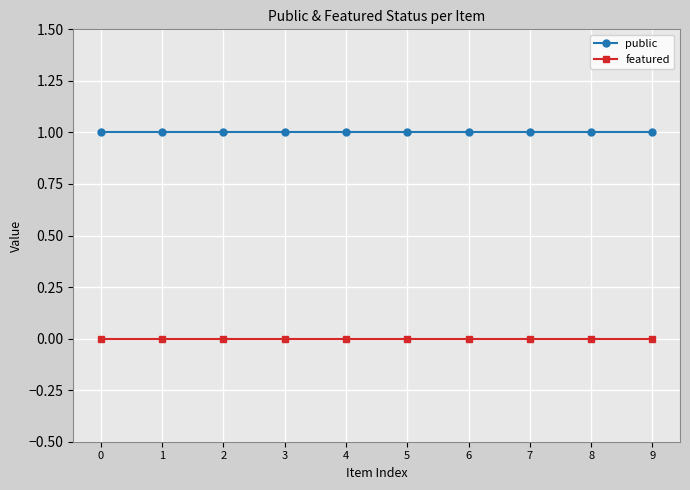

List the series in order of their peak value, lowest first.

featured, public